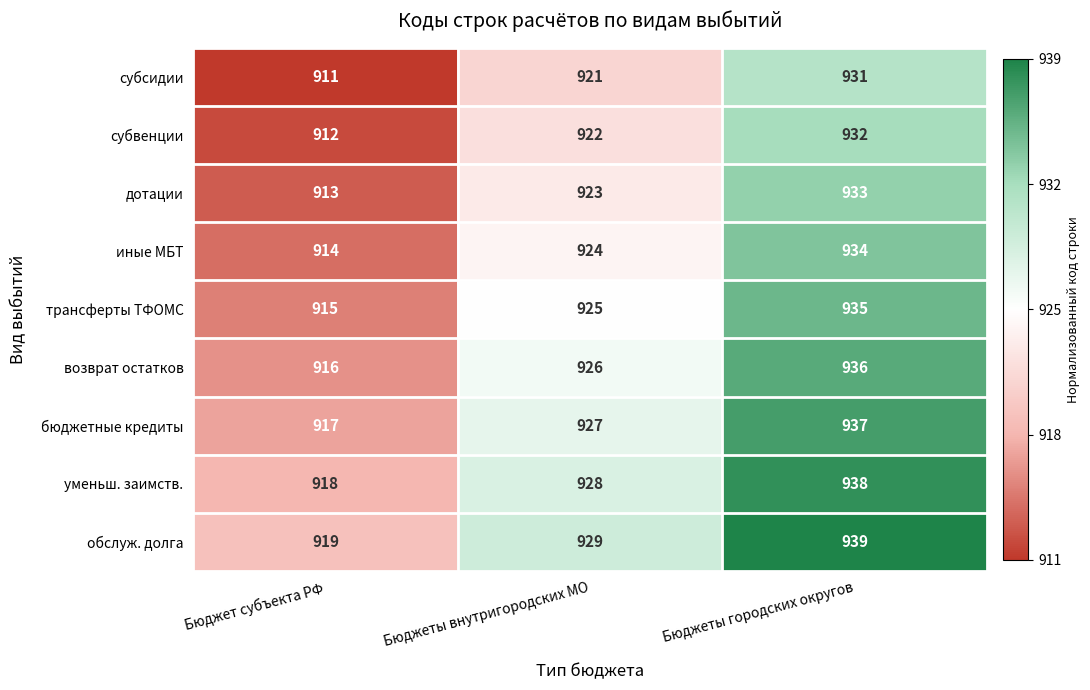

What is the difference between the субвенции values at Бюджет субъекта РФ and Бюджеты внутригородских МО?

10